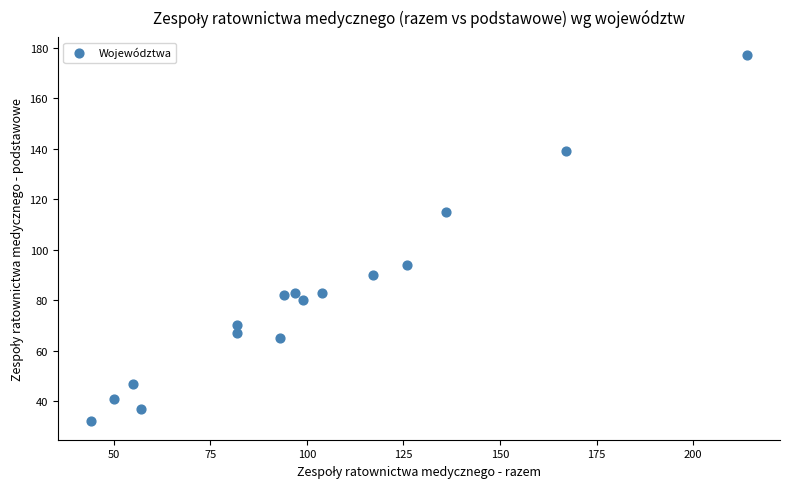

What is the range of X values (max minus min)?

170